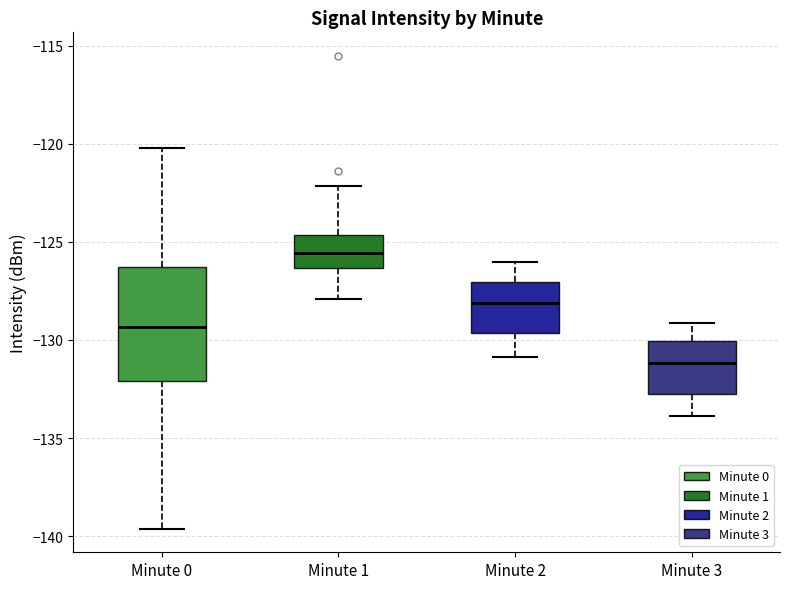

Which box has the lowest median line?

Minute 3